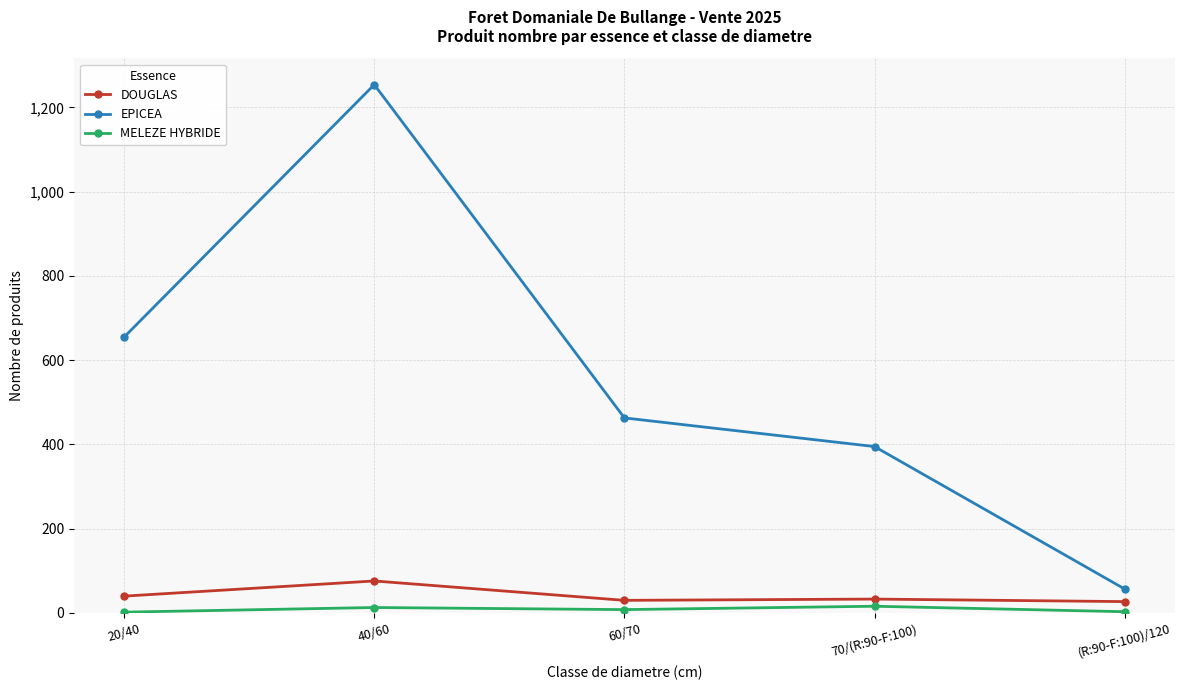

True or false: MELEZE HYBRIDE and EPICEA cross at least once.

False